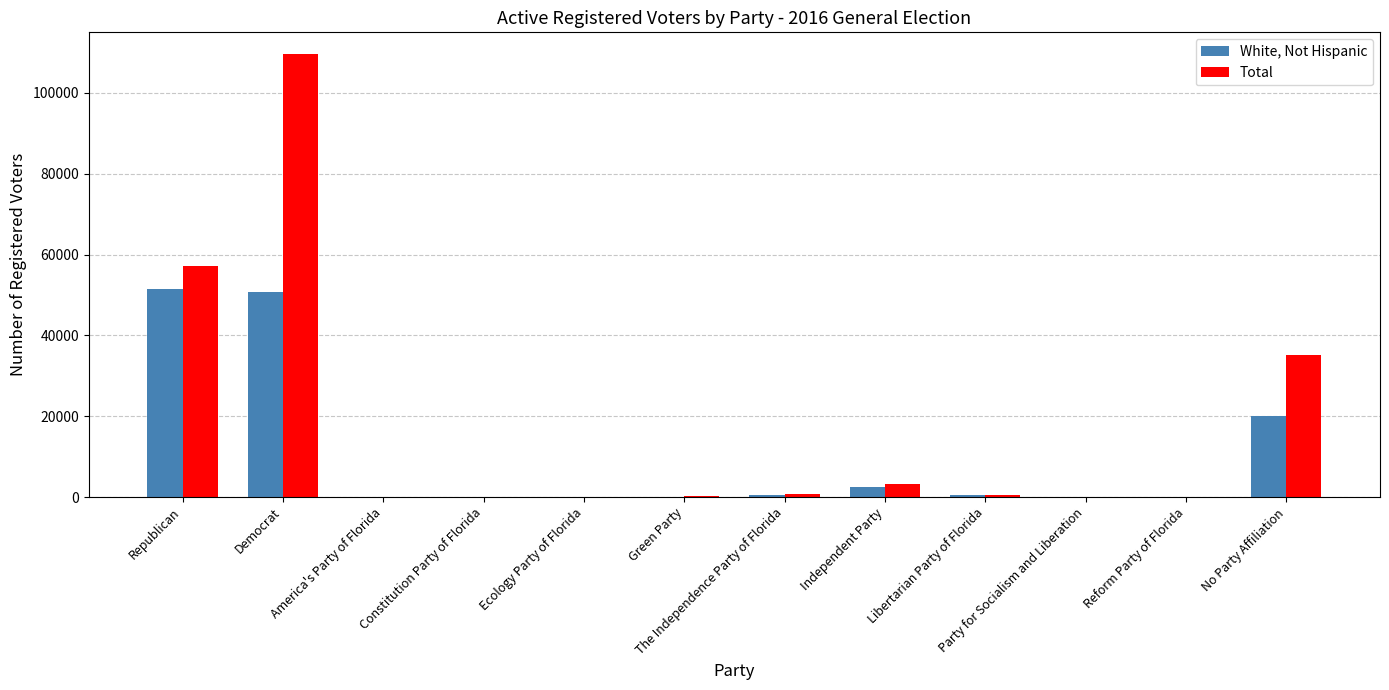

What is the highest value of the White, Not Hispanic series?

51582